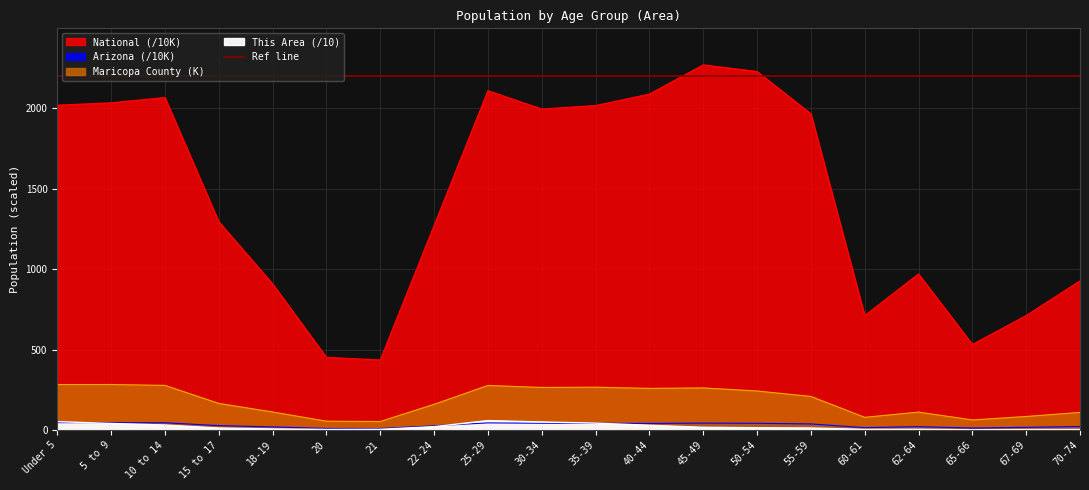

At which label does Arizona first exceed 37?

Under 5